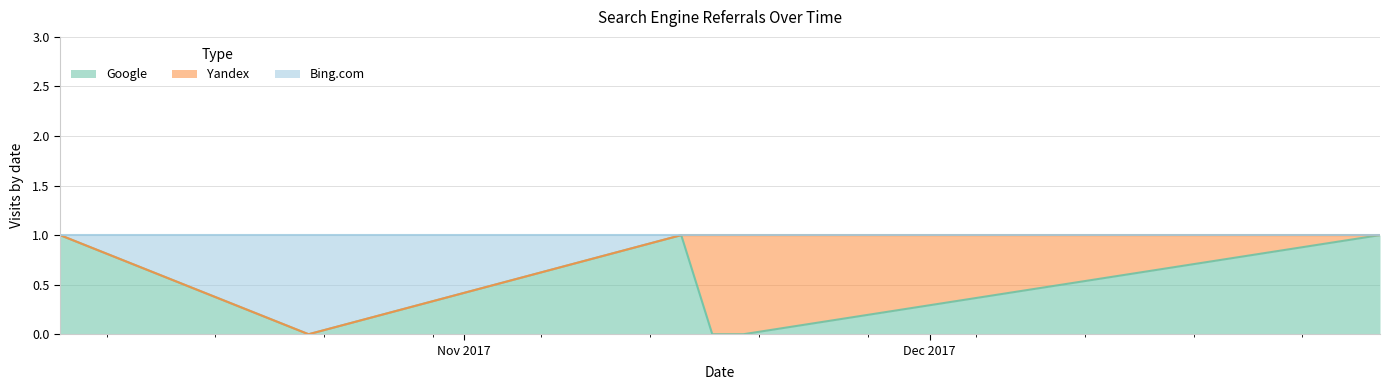

Between 2017-11-15 and 2017-11-19, which series saw the biggest shift?

Google